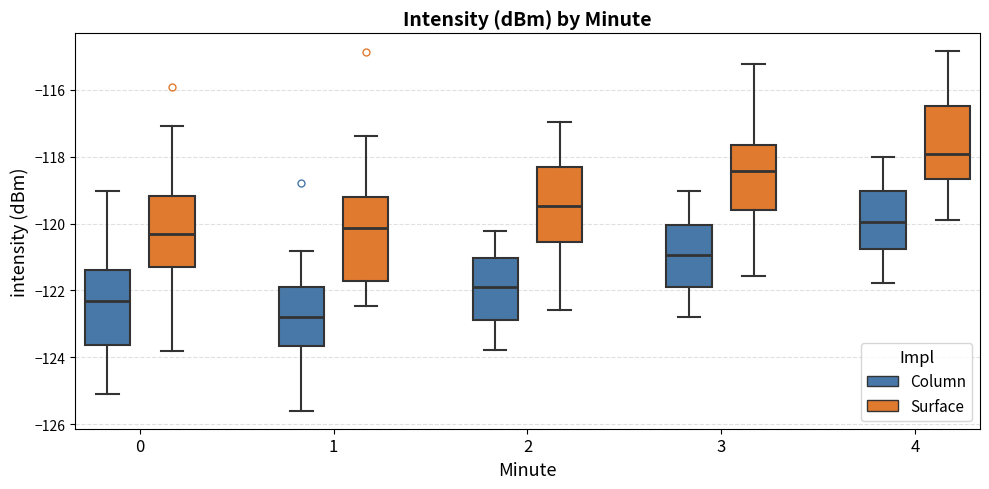

Reading left to right, read every box against the y-axis: the position of its median line, the range the box covers, and the ends of its whiskers. The values are not printed on the chart, so give them approximately, as read against the axis.

0 (Column): median -122.4, box -123.6 to -121.4, whiskers -125.2 to -119.0
0 (Surface): median -120.4, box -121.2 to -119.2, whiskers -123.8 to -117.0
1 (Column): median -122.8, box -123.6 to -122.0, whiskers -125.6 to -120.8
1 (Surface): median -120.2, box -121.8 to -119.2, whiskers -122.4 to -117.4
2 (Column): median -122.0, box -122.8 to -121.0, whiskers -123.8 to -120.2
2 (Surface): median -119.4, box -120.6 to -118.4, whiskers -122.6 to -117.0
3 (Column): median -121.0, box -121.8 to -120.0, whiskers -122.8 to -119.0
3 (Surface): median -118.4, box -119.6 to -117.6, whiskers -121.6 to -115.2
4 (Column): median -120.0, box -120.8 to -119.0, whiskers -121.8 to -118.0
4 (Surface): median -118.0, box -118.6 to -116.4, whiskers -120.0 to -114.8